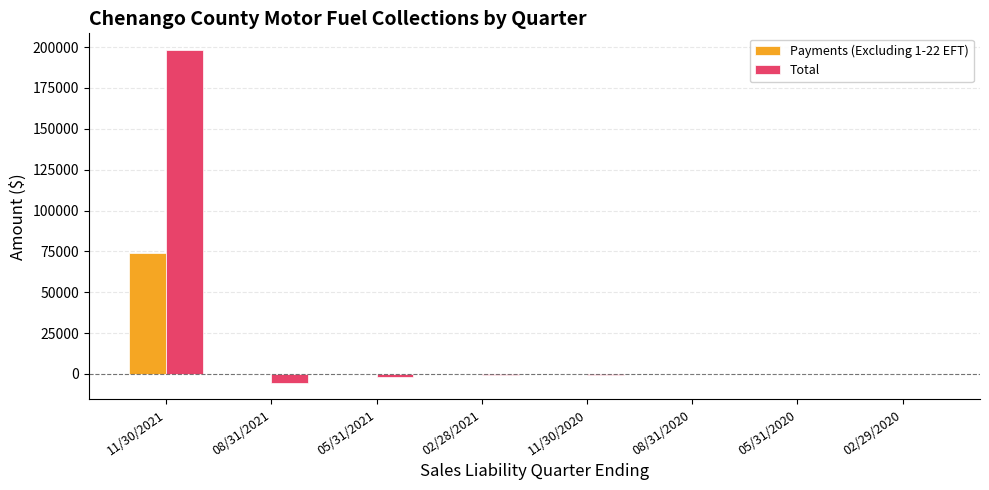

At which label does Total first exceed -101?

11/30/2021